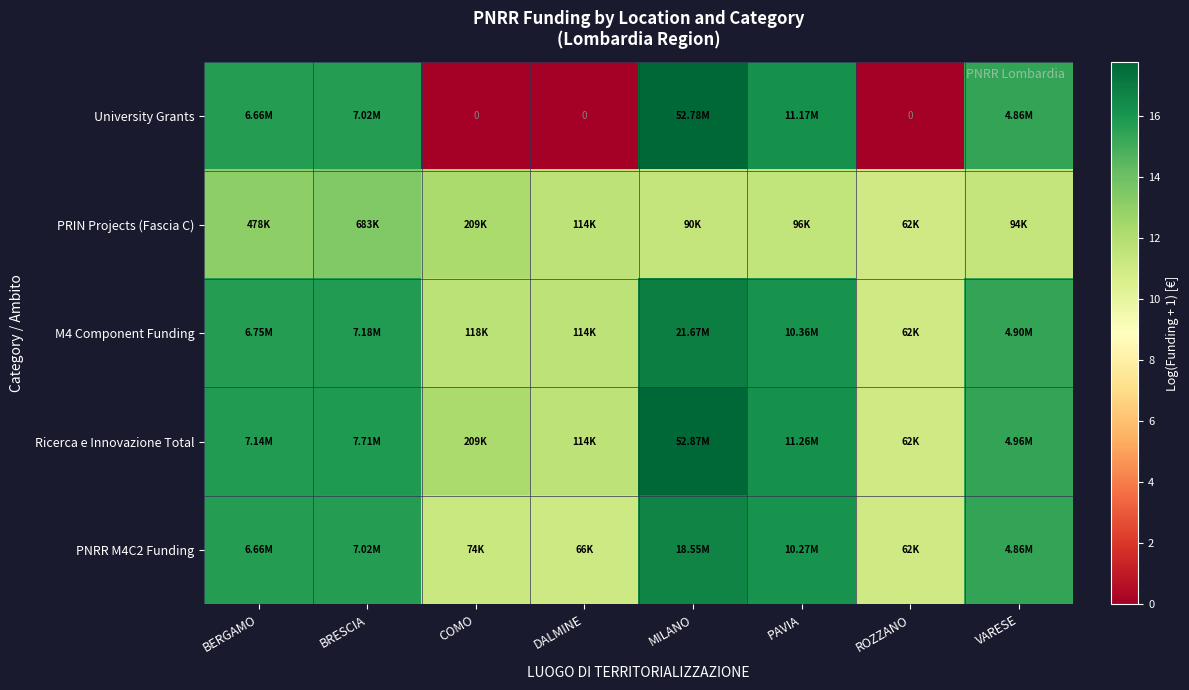

At which label does M4 Component Funding first exceed 15?

BERGAMO